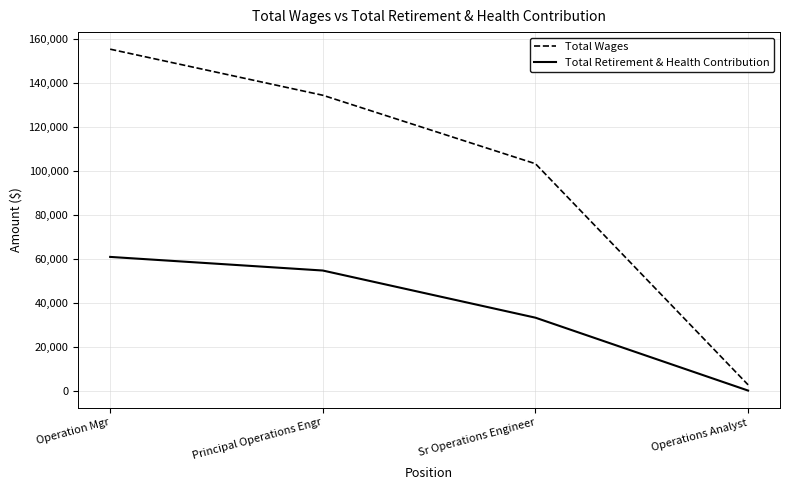

Which category has the lowest value in the Total Wages series?

Operations Analyst